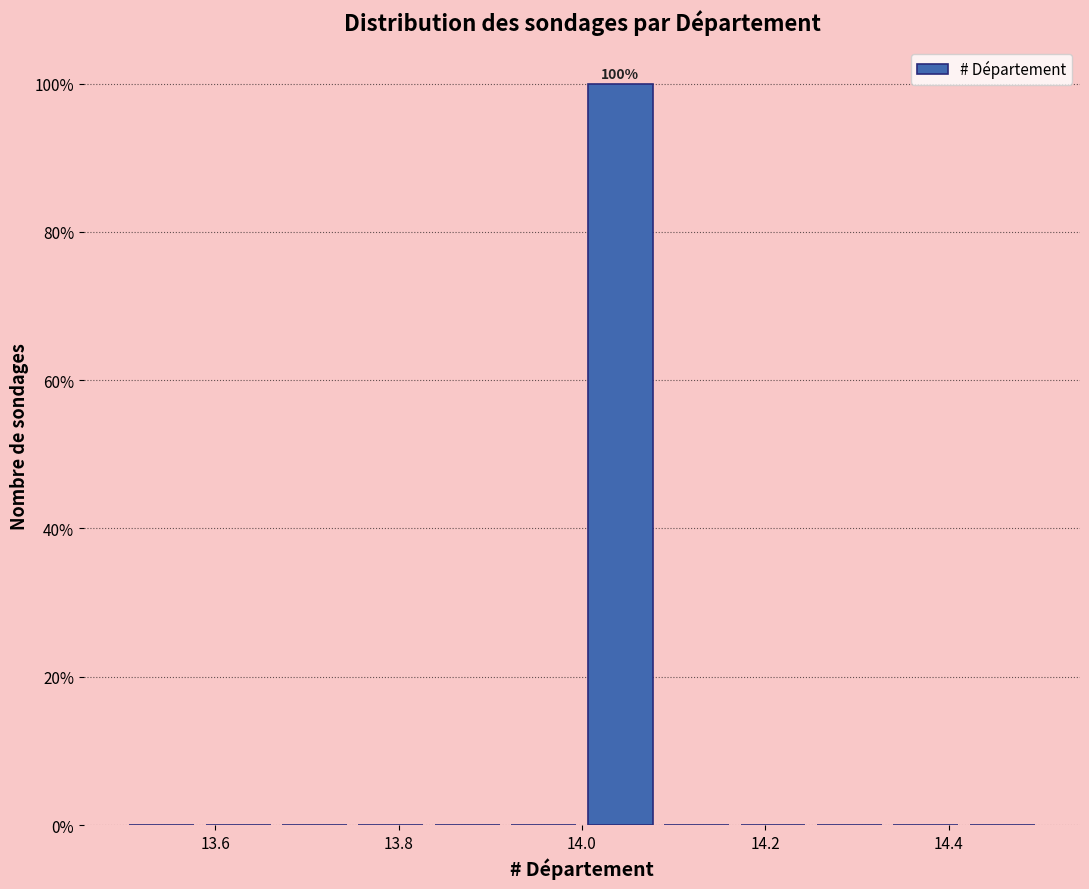

Over which range of the x-axis is the bar tallest?

14.00 to 14.08